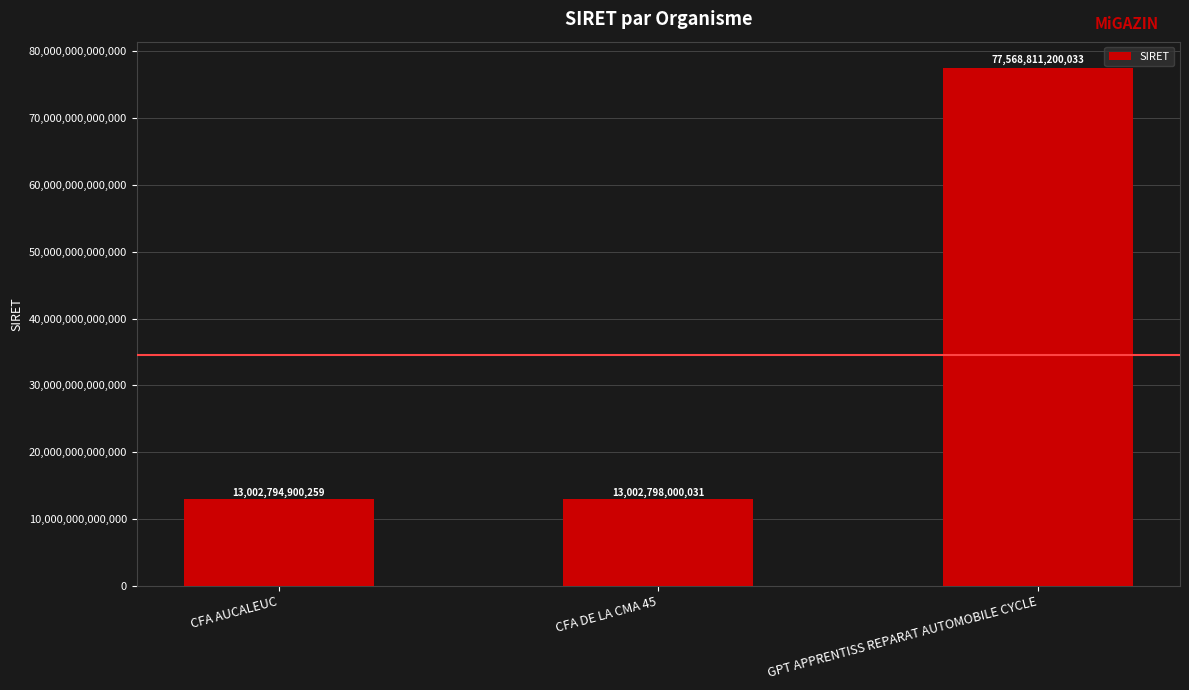

Count the number of data series in this chart.

1